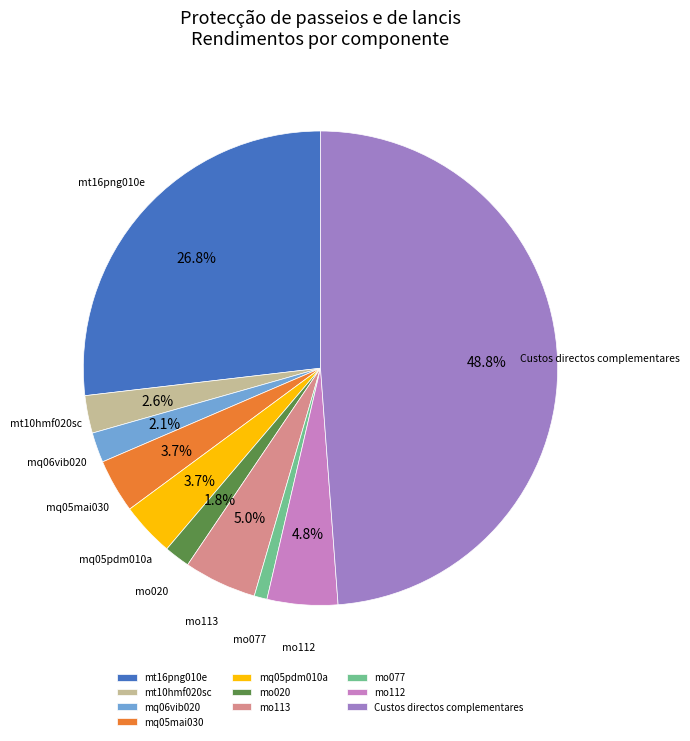

Which has a higher value, mo113 or mt10hmf020sc?

mo113